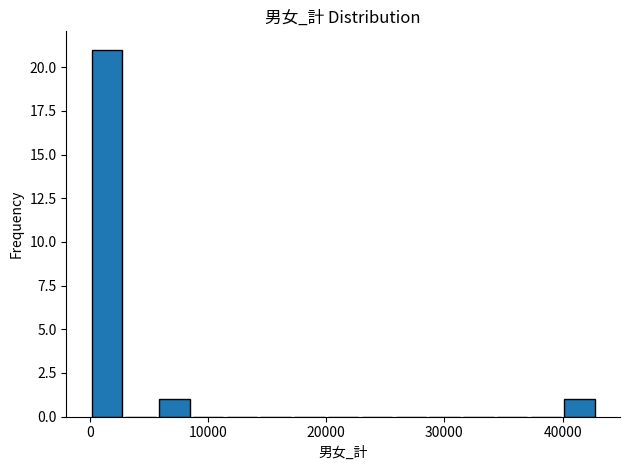

Read against the x-axis, roughly where is the centre of the tallest bar?

1000